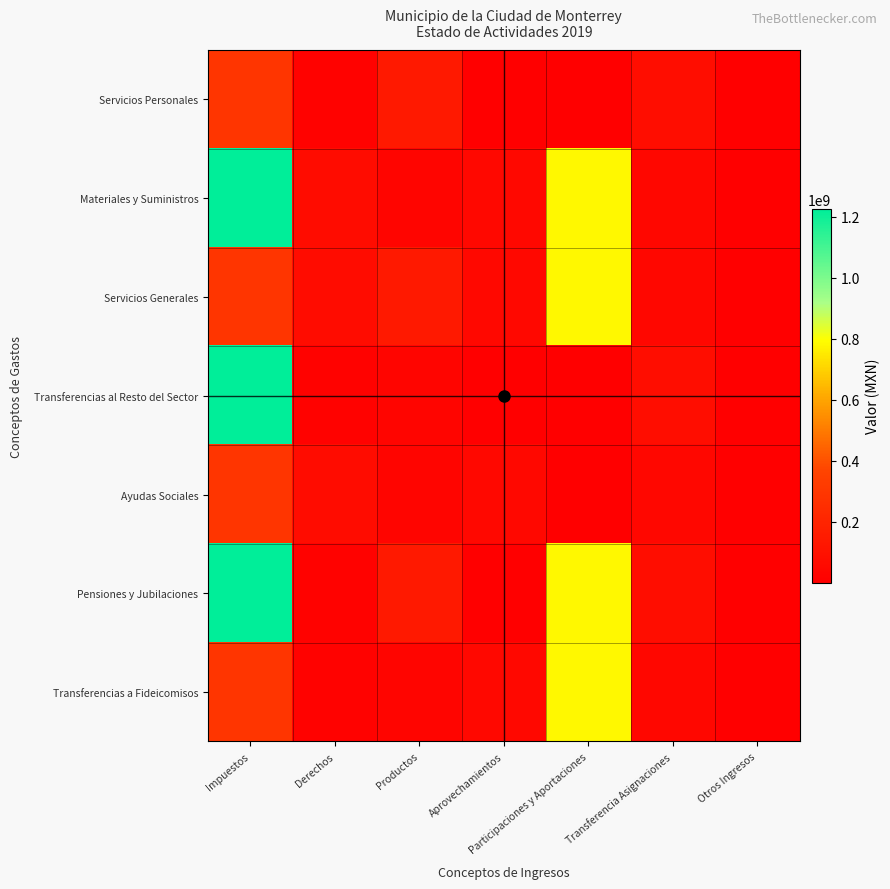

How many data points in Pensiones y Jubilaciones are less than 75645359?

3